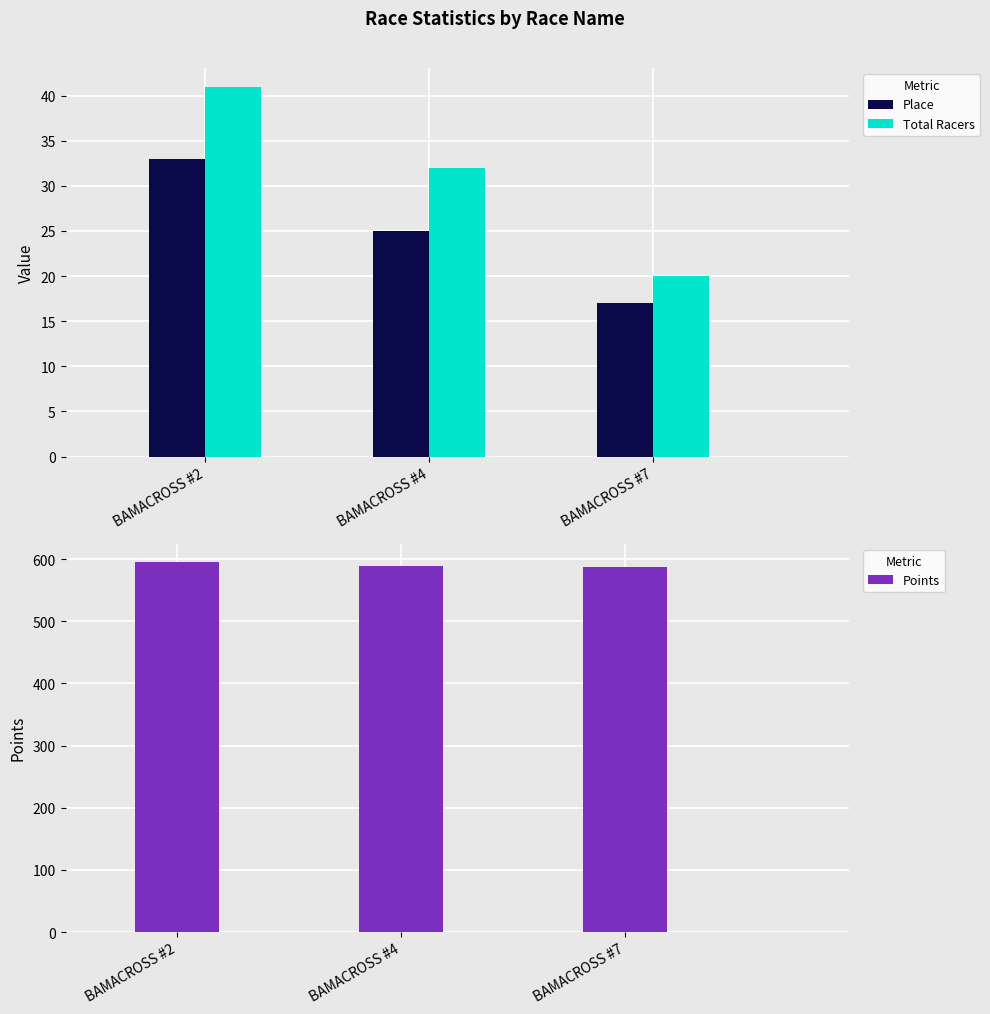

How many bars are there in each group?

3